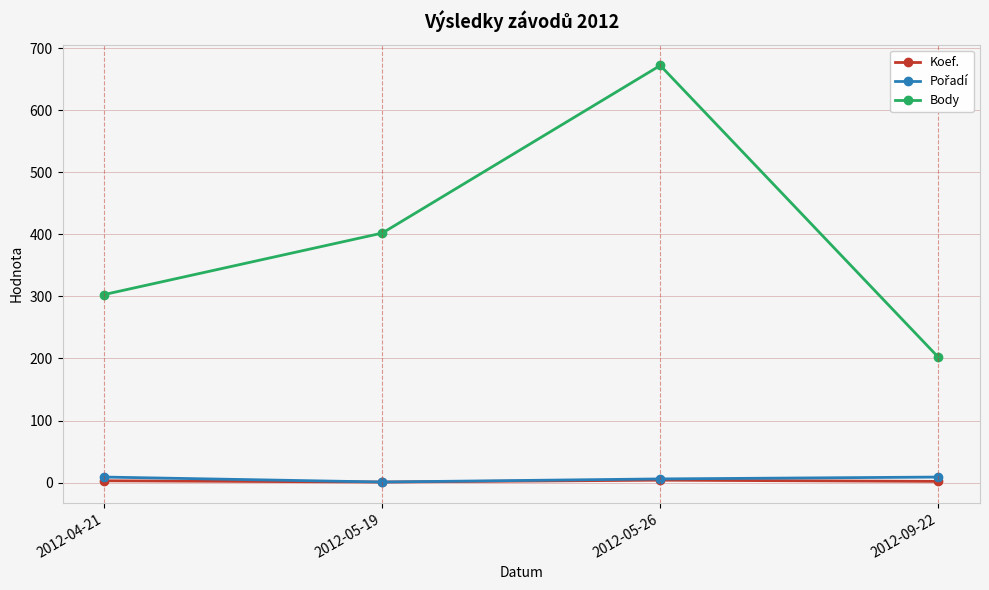

List the labels in order of Body value, largest first.

2012-05-26, 2012-05-19, 2012-04-21, 2012-09-22